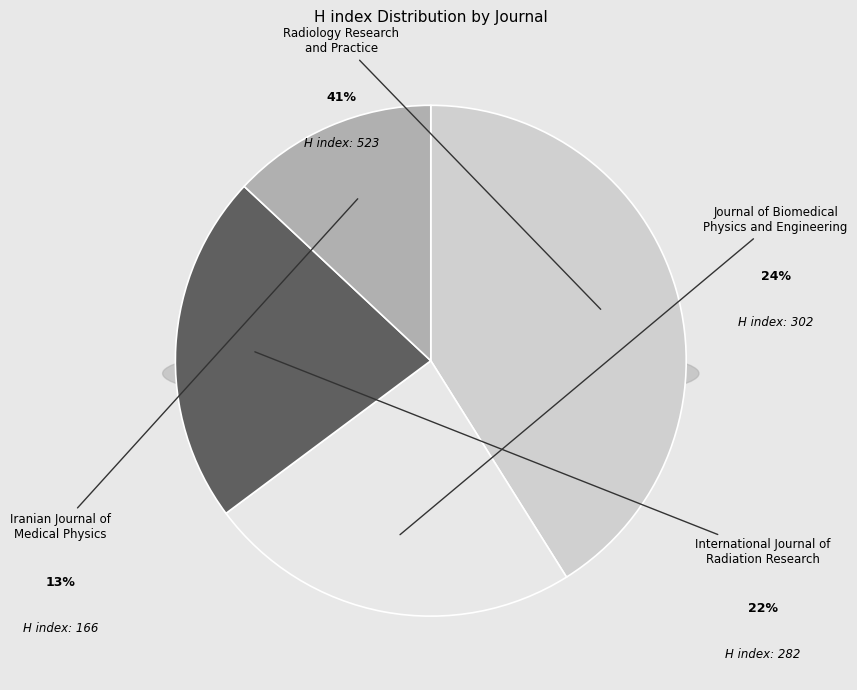

Does any single category account for the majority?

No